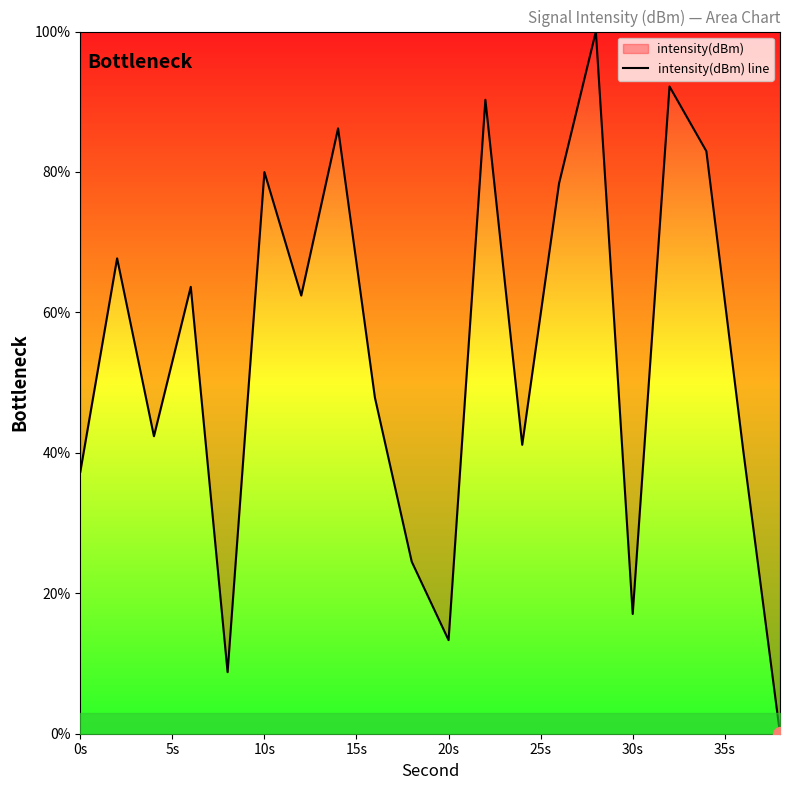

True or false: the data shows 13.3 at 20s.

True